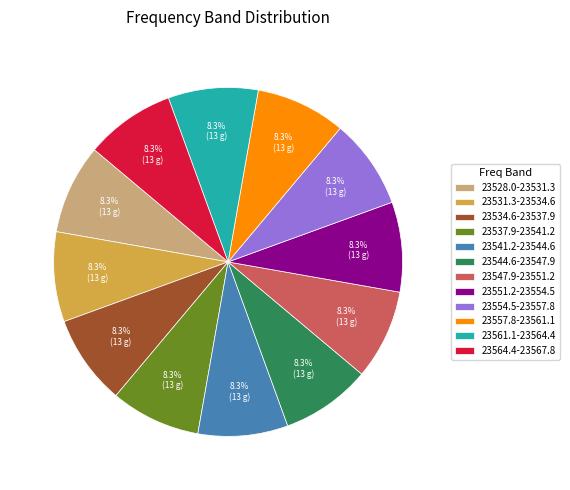

How many slices are in this pie chart?

12